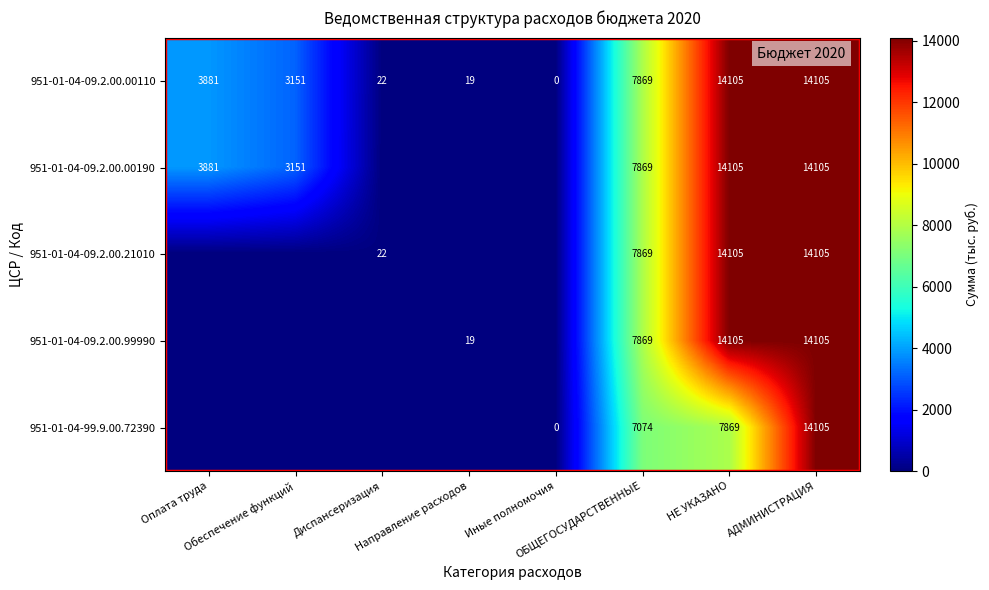

What is the difference between the highest and lowest values at ОБЩЕГОСУДАРСТВЕННЫЕ?

795